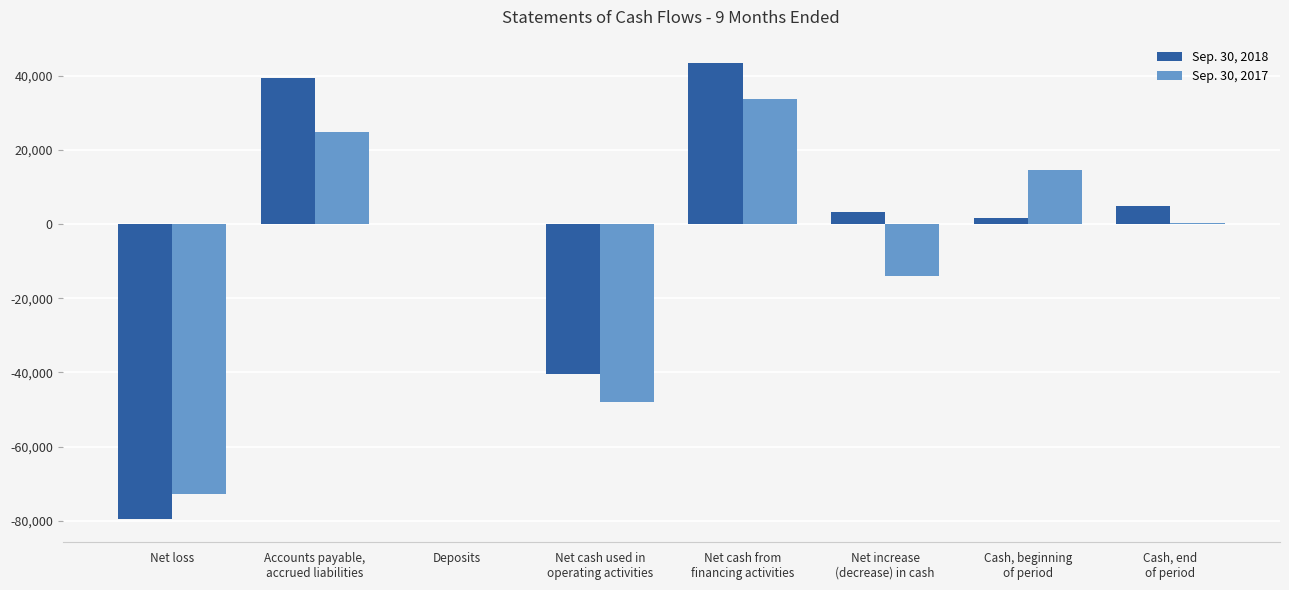

True or false: Sep. 30, 2017 has a value of 0 at Deposits.

True